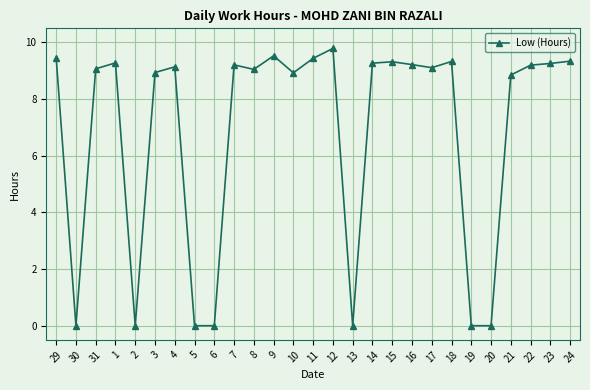

Which has a higher value, 21 or 29?

29